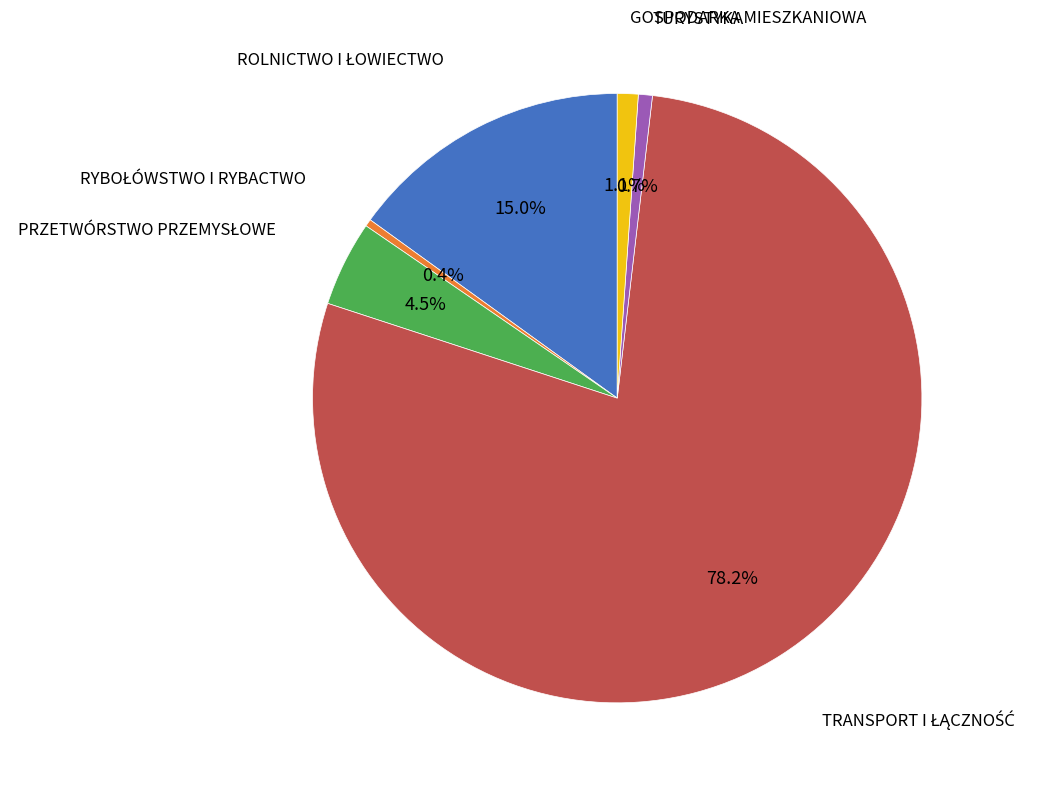

Count the number of slices in the pie.

6